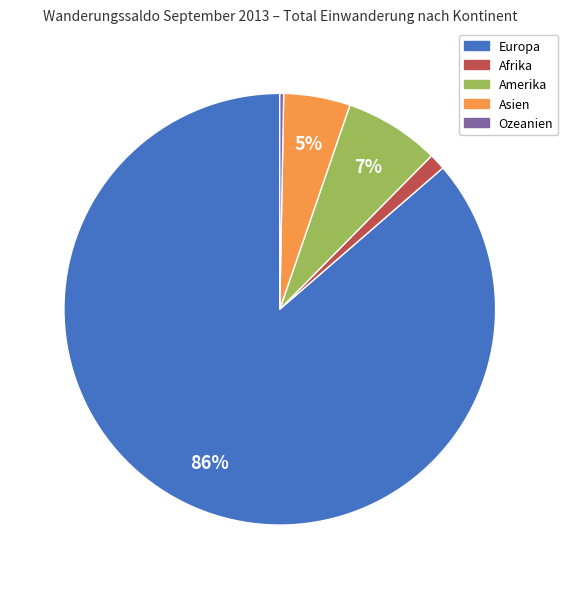

To the nearest percent, what is the average slice percentage?

20%